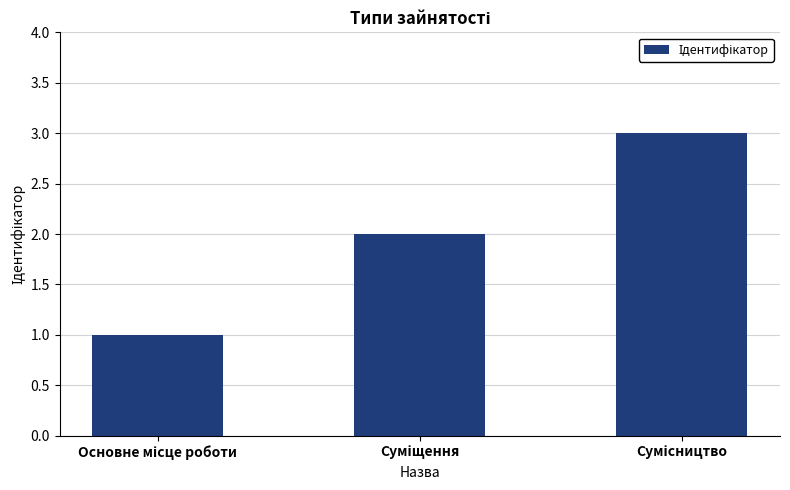

How many categories are shown in the chart?

3